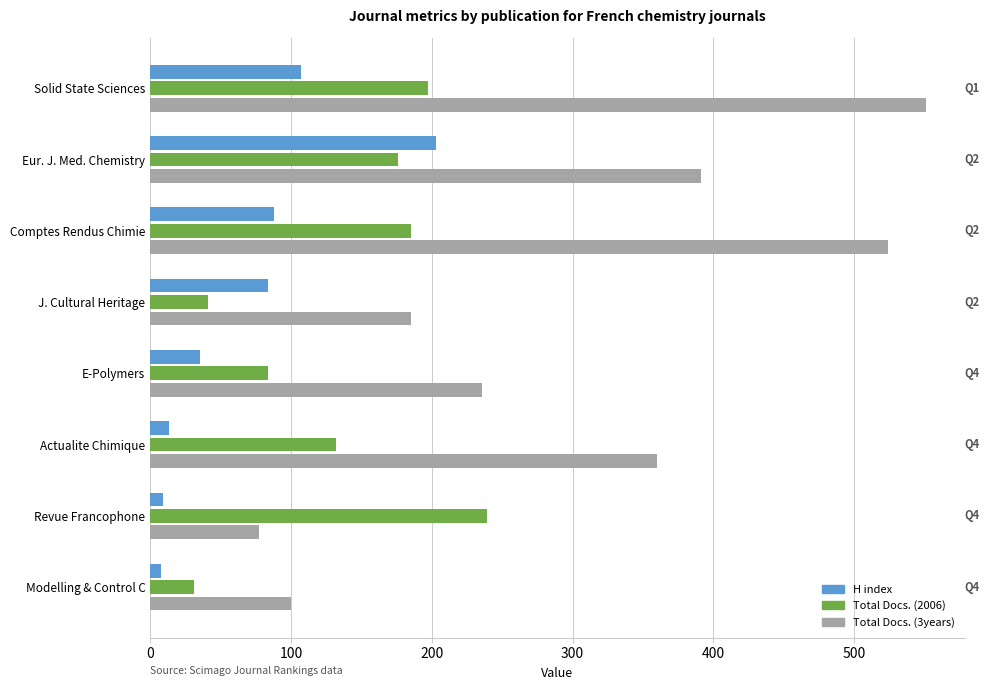

The Total Docs. (3years) series shows 391 at Eur. J. Med. Chemistry. True or false?

True